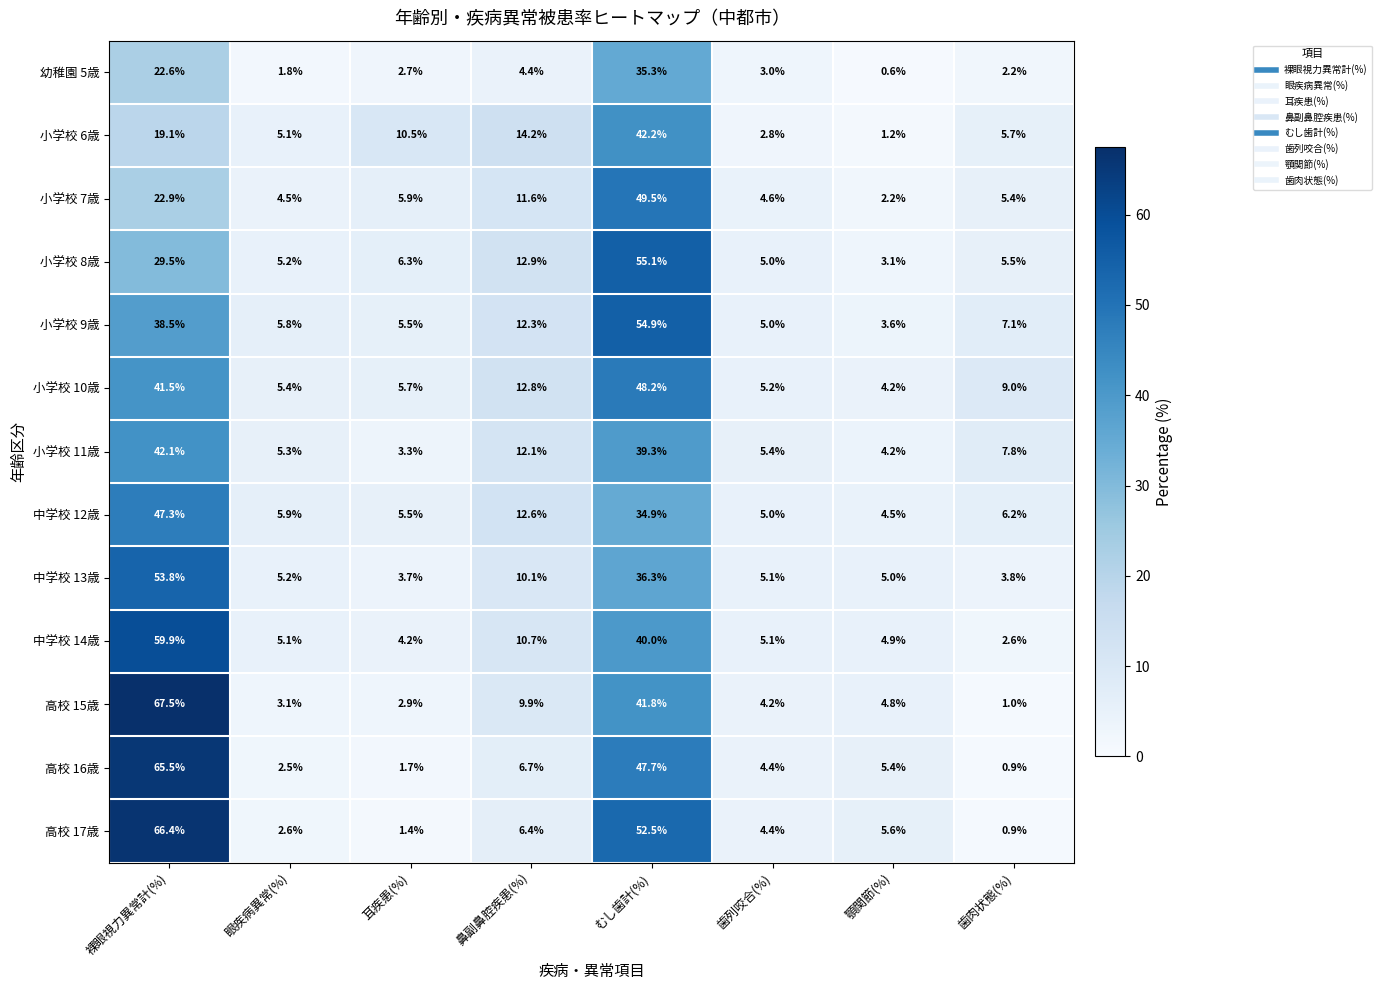

List the labels in order of 中学校 13歳 value, smallest first.

耳疾患(%), 歯肉状態(%), 顎関節(%), 歯列咬合(%), 眼疾病異常(%), 鼻副鼻腔疾患(%), むし歯計(%), 裸眼視力異常計(%)